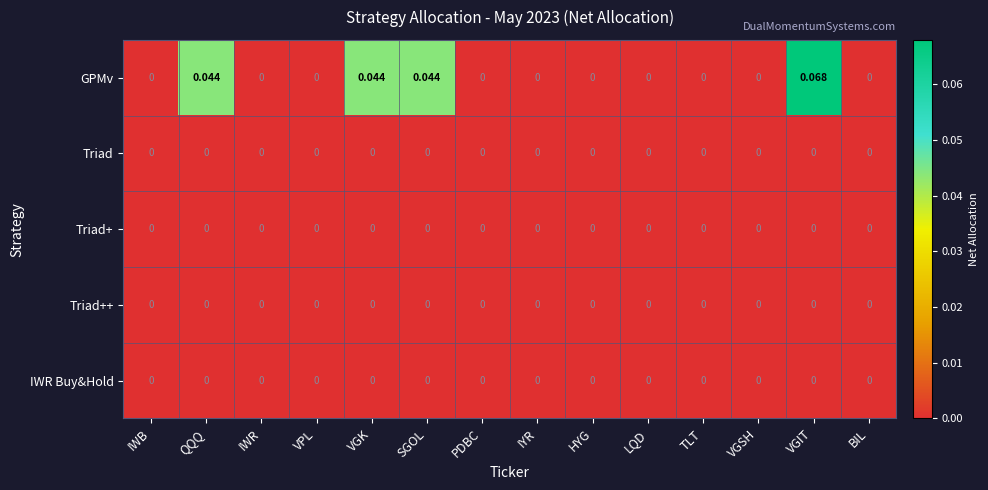

At which category is the sum across all series the highest?

VGIT